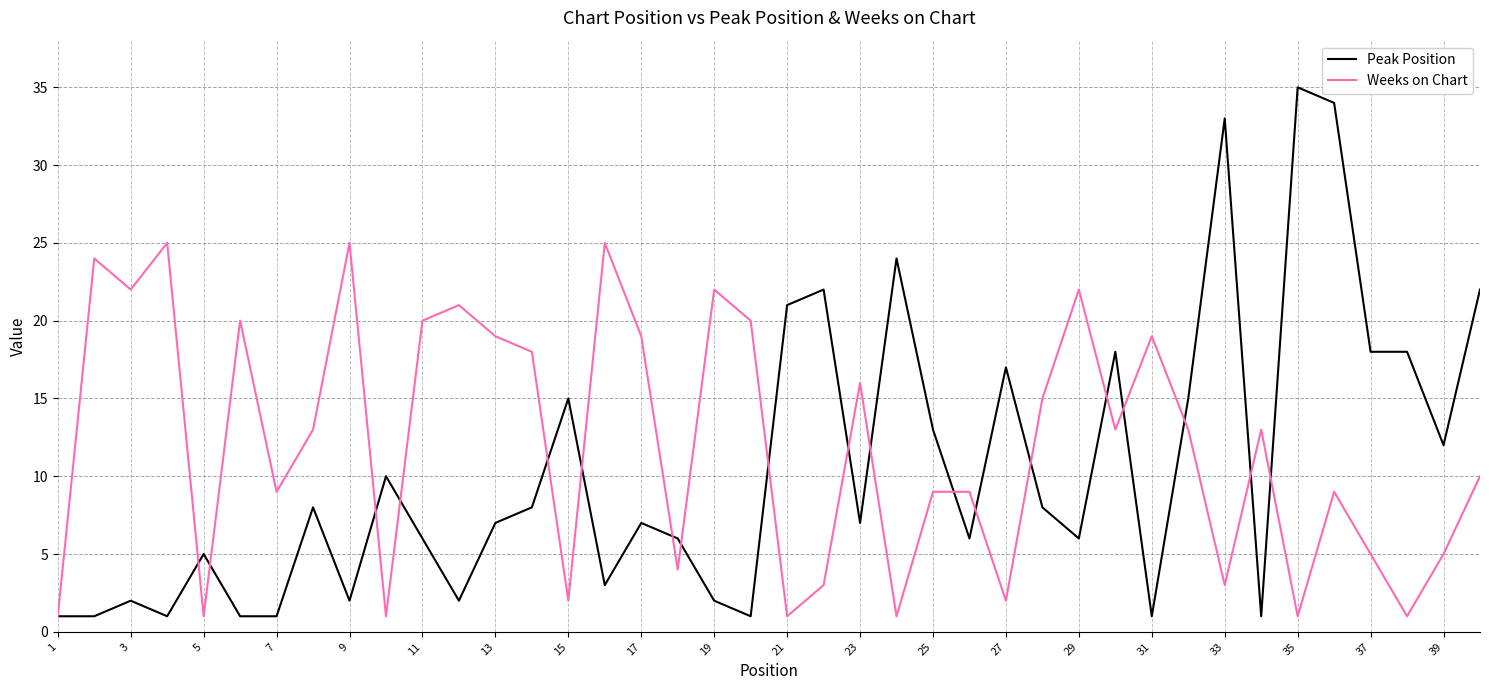

List the series in order of their overall mean, lowest first.

Peak Position, Weeks on Chart